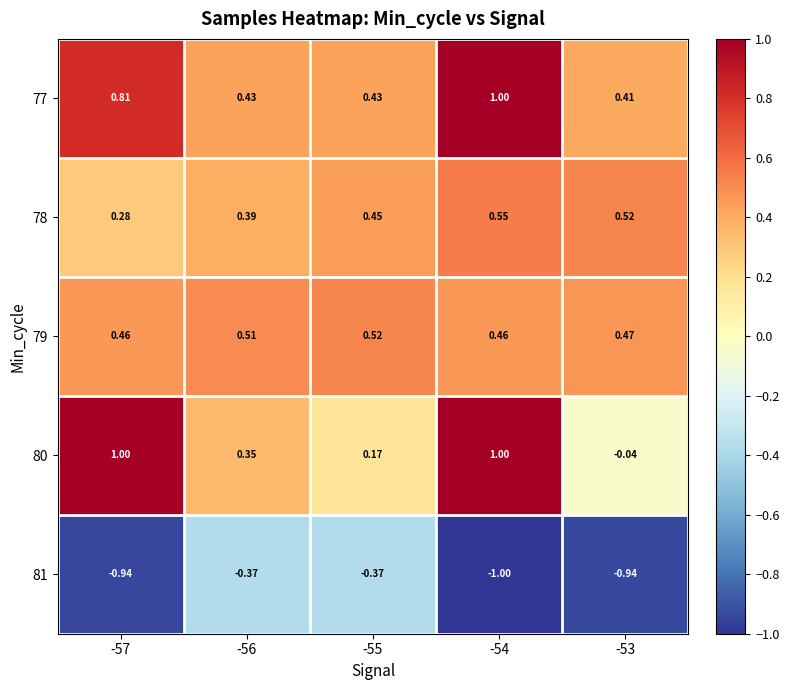

Is the value of 80 at -54 greater than the value of 78 at -56?

Yes